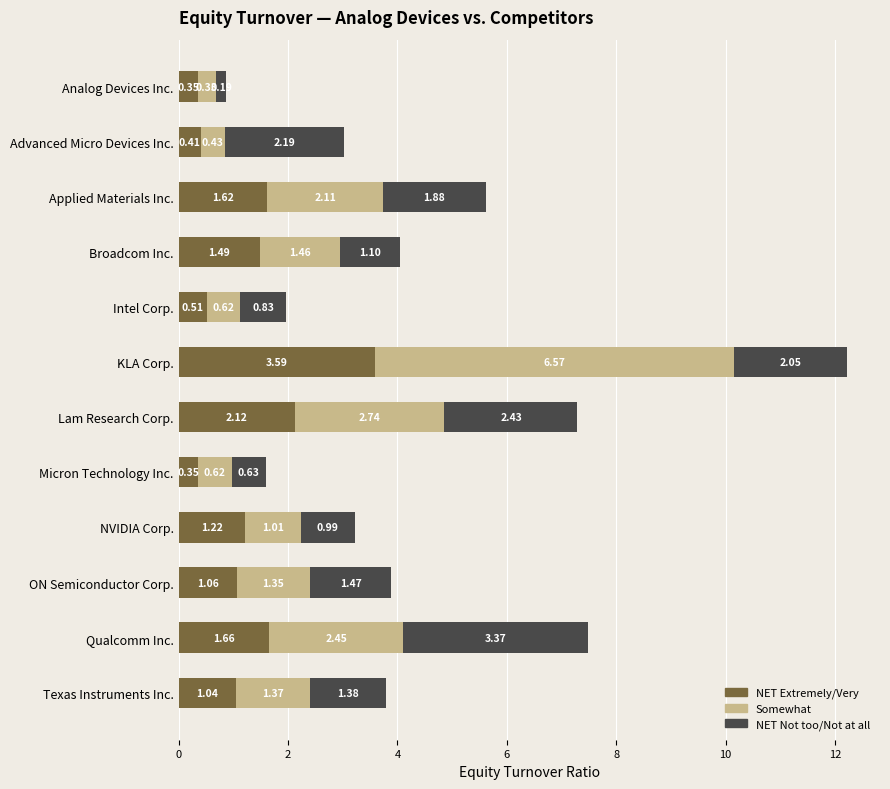

Where is NET Extremely/Very nearest to the value 1?

Texas Instruments Inc.